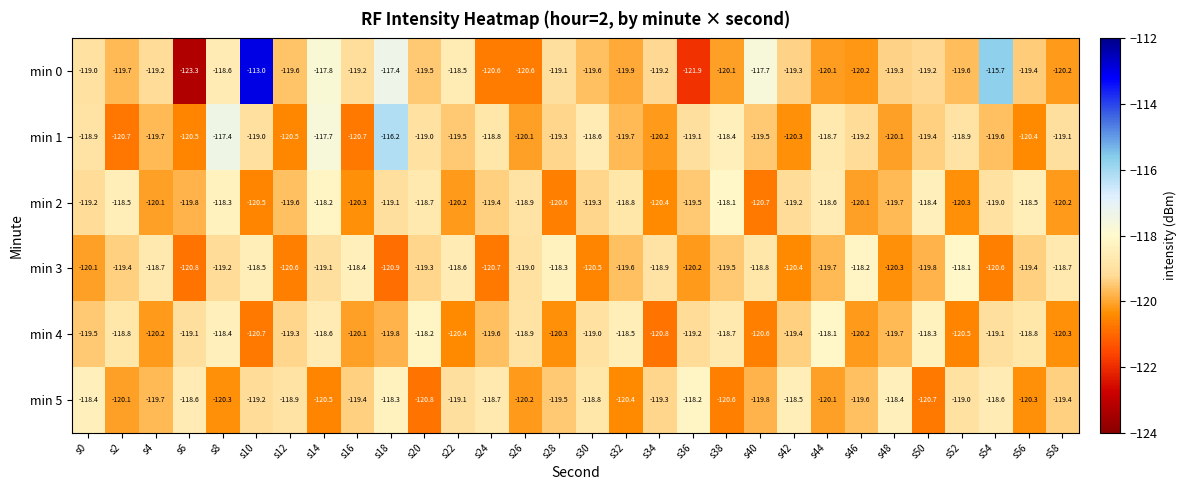

Is the value of min 5 at s0 greater than the value of min 4 at s52?

Yes